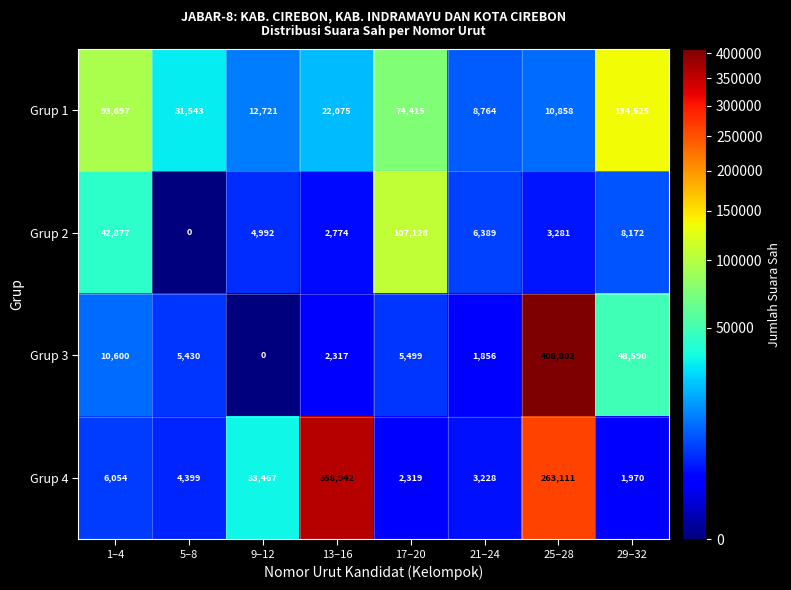

What is the total value across all series at 5–8?

41372